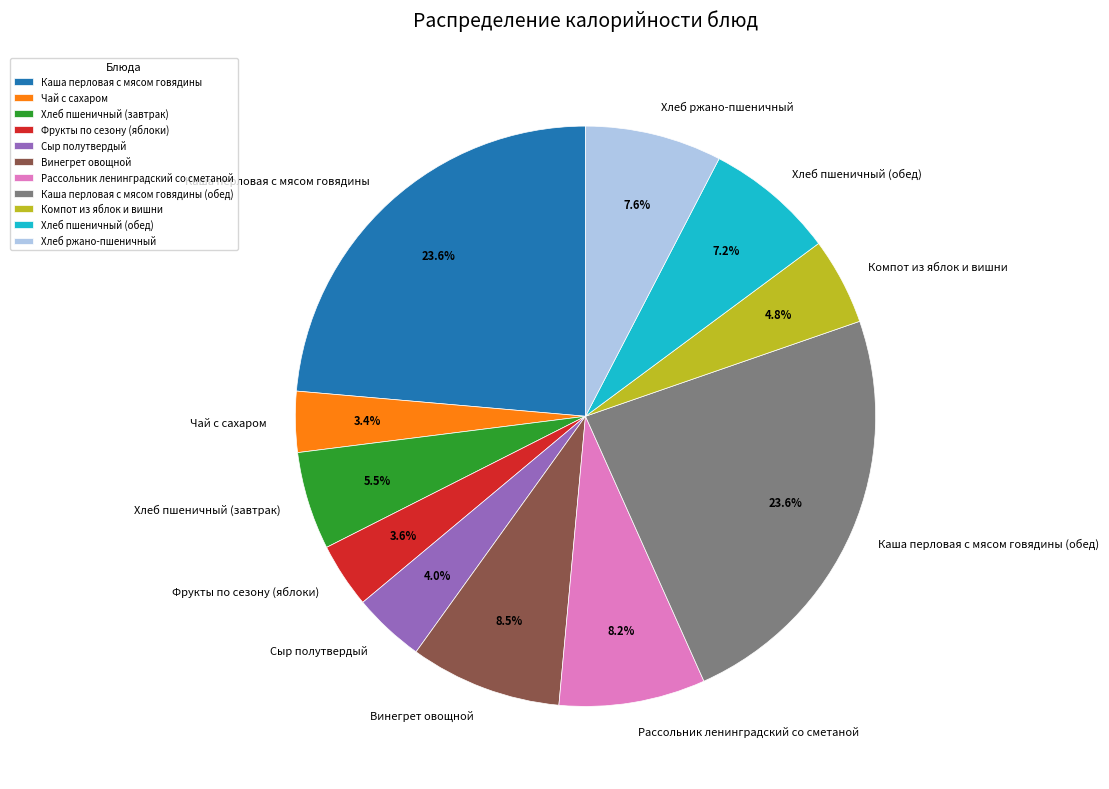

Which has a higher value, Чай с сахаром or Каша перловая с мясом говядины?

Каша перловая с мясом говядины